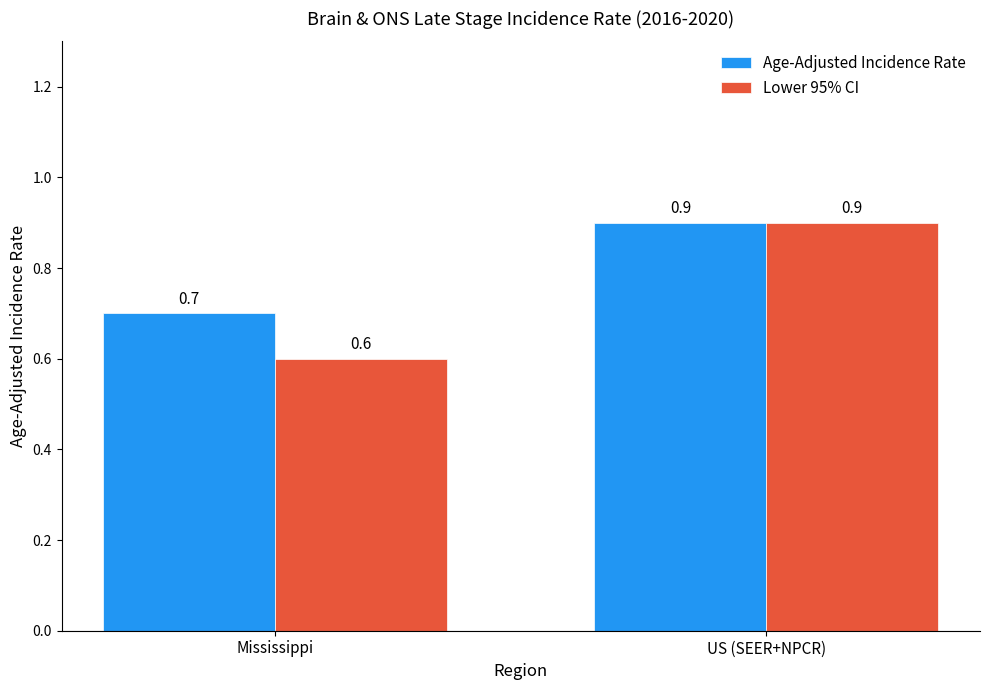

At which category does the chart reach its minimum across all series?

Mississippi